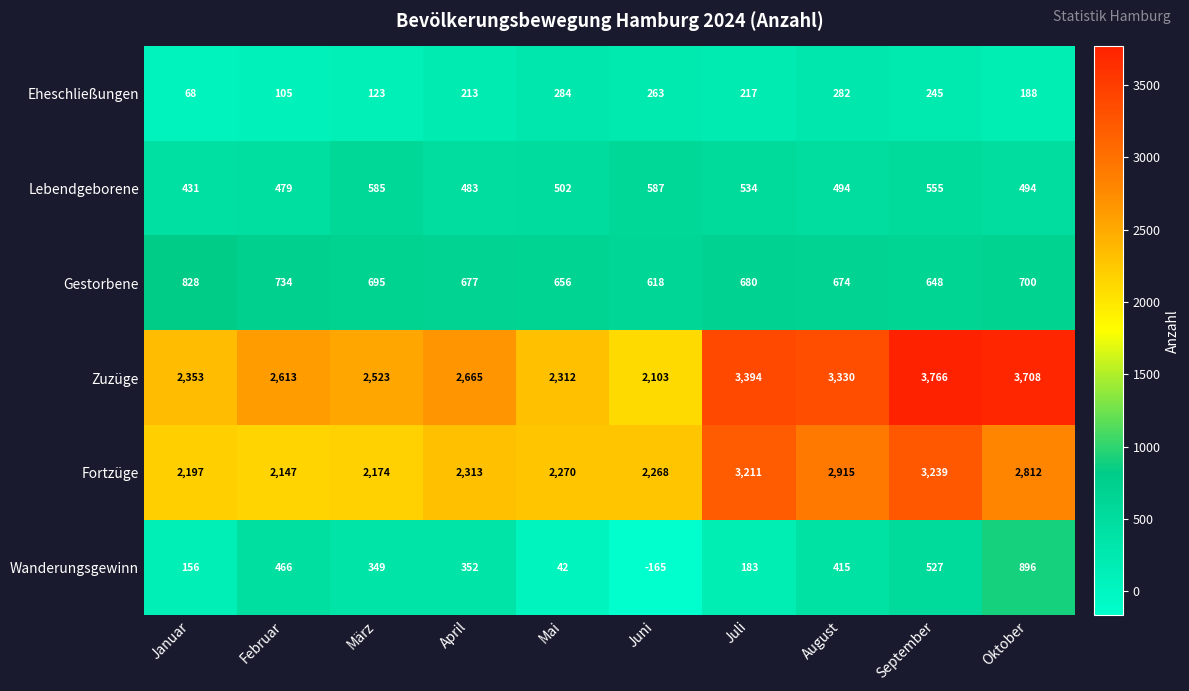

Where is Wanderungsgewinn nearest to the value 365?

April